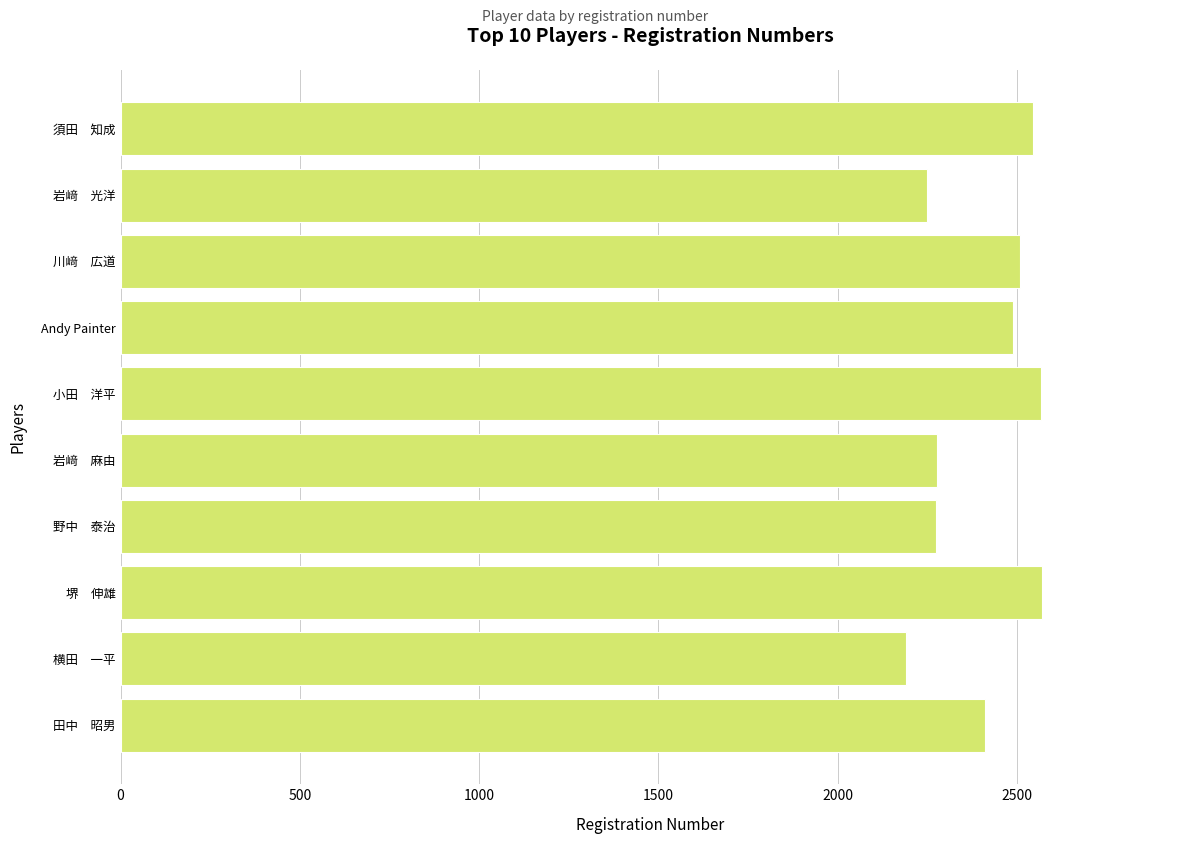

What is the sum of the values at 須田　知成 and 田中　昭男?

4955